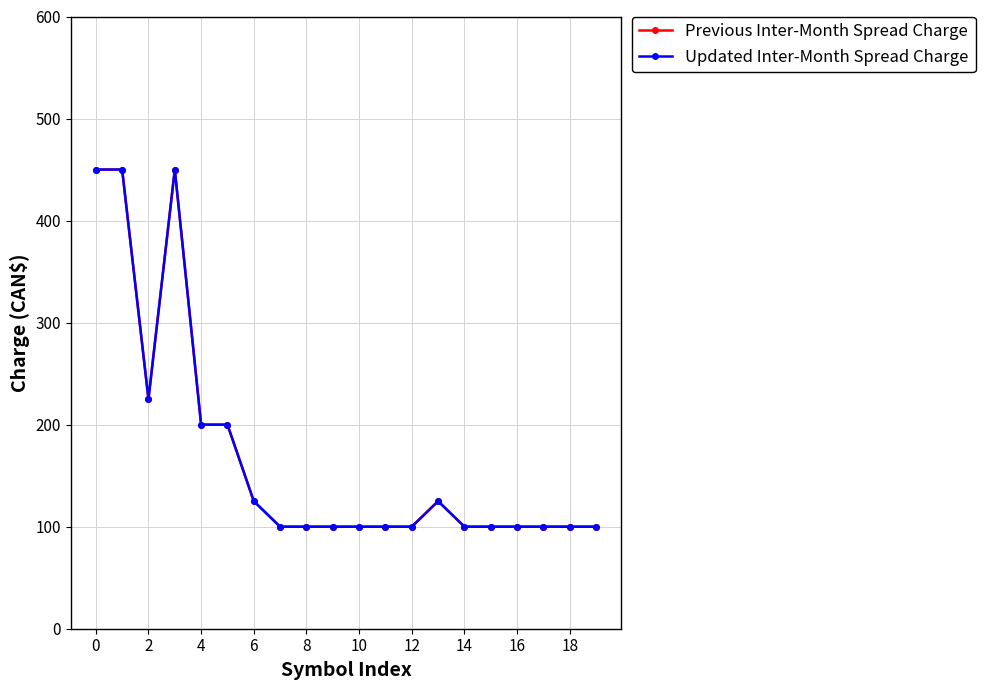

Is this an area chart (filled region under the line)?

No